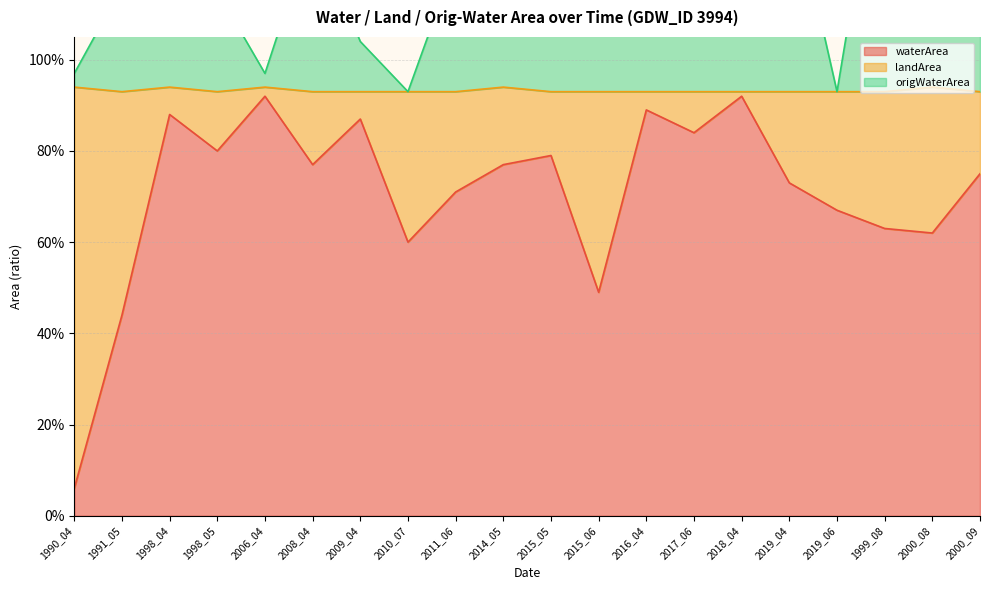

Which series has the widest spread of values?

waterArea